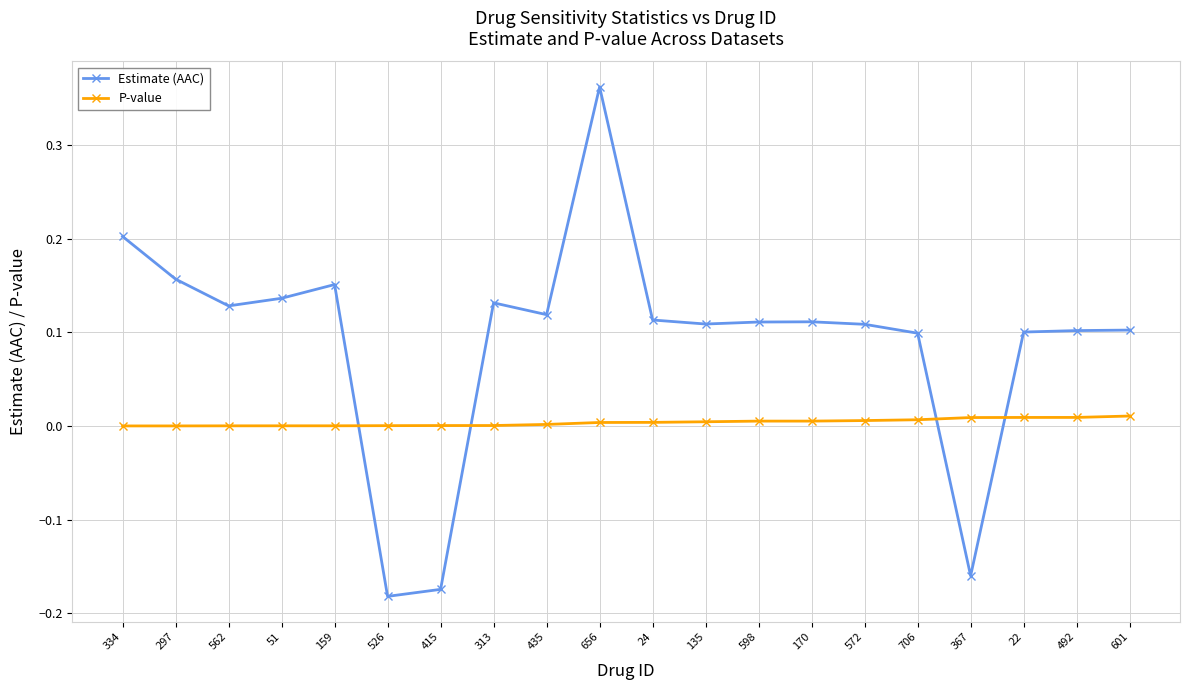

What is the difference between the maximum and minimum values in the Estimate (AAC) series?

0.5